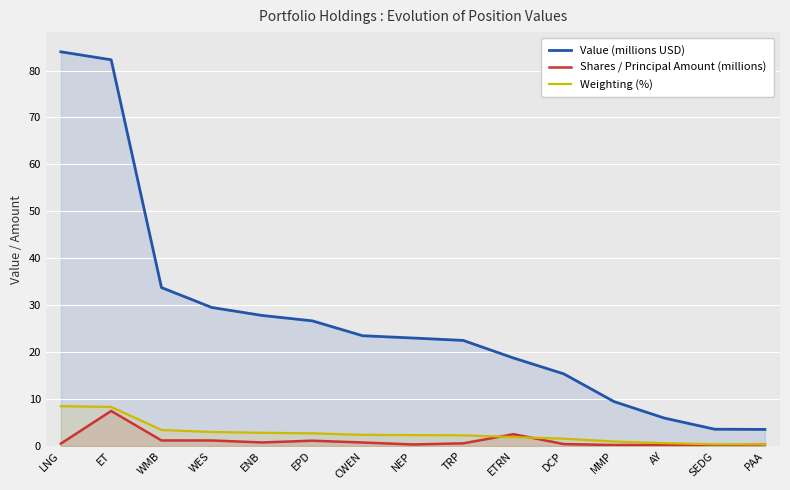

Reading left to right, what are all the values shown in this chart?

Value (millions USD): LNG=84.0	ET=82.3	WMB=33.8	WES=29.5	ENB=27.8	EPD=26.7	CWEN=23.5	NEP=23.0	TRP=22.5	ETRN=18.7	DCP=15.4	MMP=9.5	AY=5.9	SEDG=3.6	PAA=3.5
Shares / Principal Amount (millions): LNG=0.5	ET=7.5	WMB=1.2	WES=1.2	ENB=0.7	EPD=1.1	CWEN=0.7	NEP=0.3	TRP=0.6	ETRN=2.5	DCP=0.4	MMP=0.2	AY=0.2	SEDG=0.0	PAA=0.3
Weighting (%): LNG=8.5	ET=8.3	WMB=3.4	WES=3.0	ENB=2.8	EPD=2.7	CWEN=2.4	NEP=2.3	TRP=2.3	ETRN=1.9	DCP=1.6	MMP=1.0	AY=0.6	SEDG=0.4	PAA=0.4